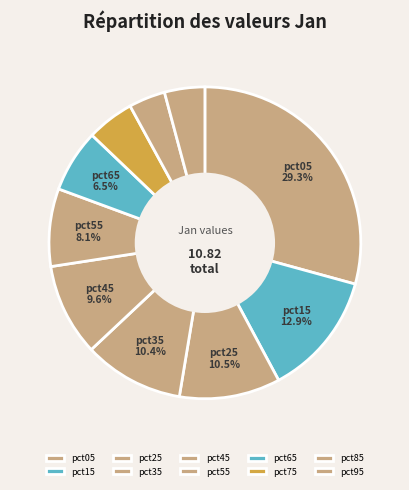

To the nearest percent, what is the combined percentage of pct85 and pct25?

14%